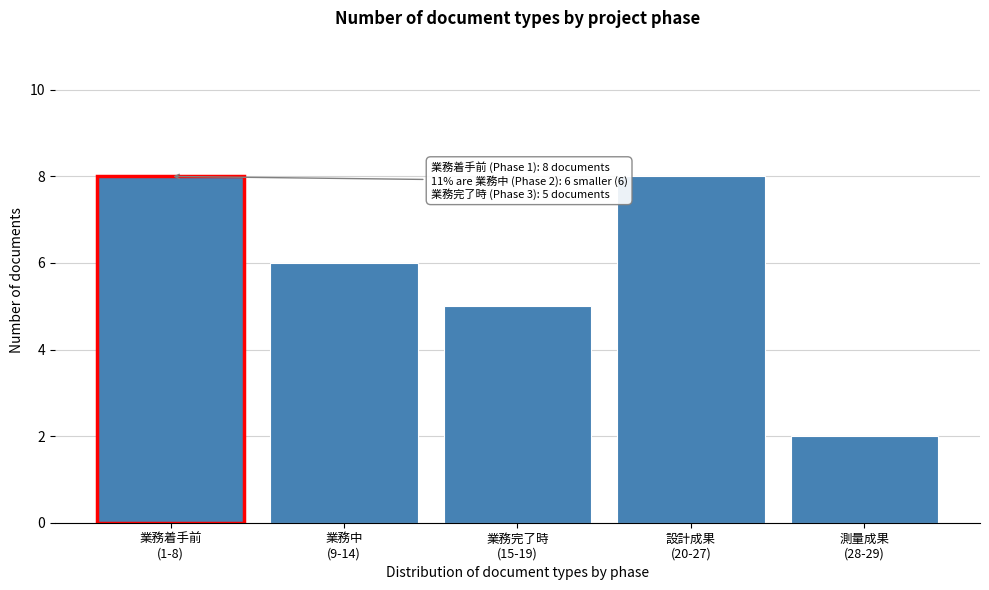

Reading left to right, extract all data points from this chart.

8	6	5	8	2